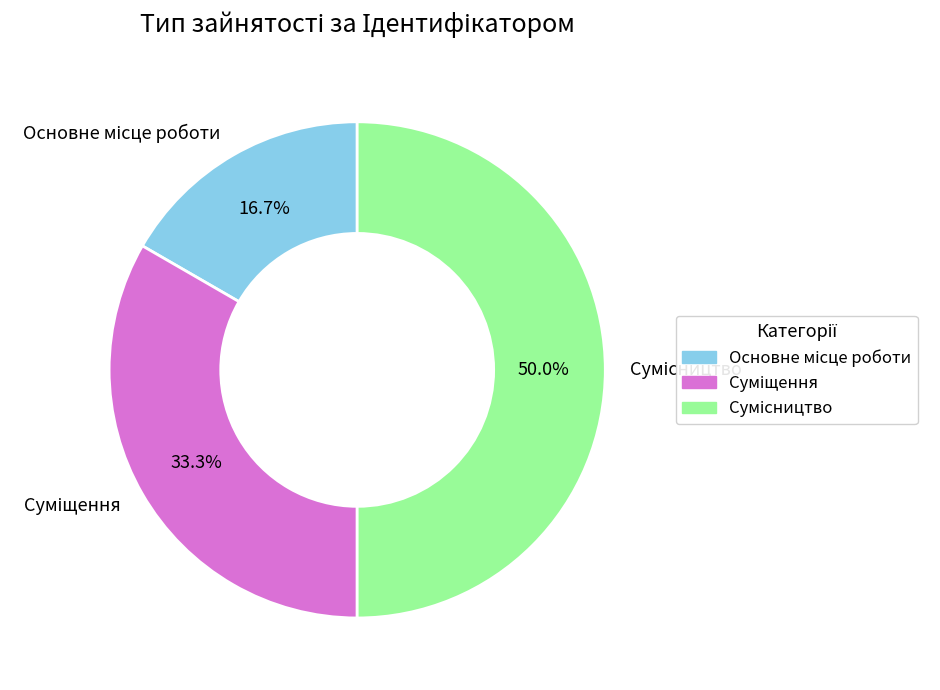

To the nearest percent, what portion does Основне місце роботи represent?

17%